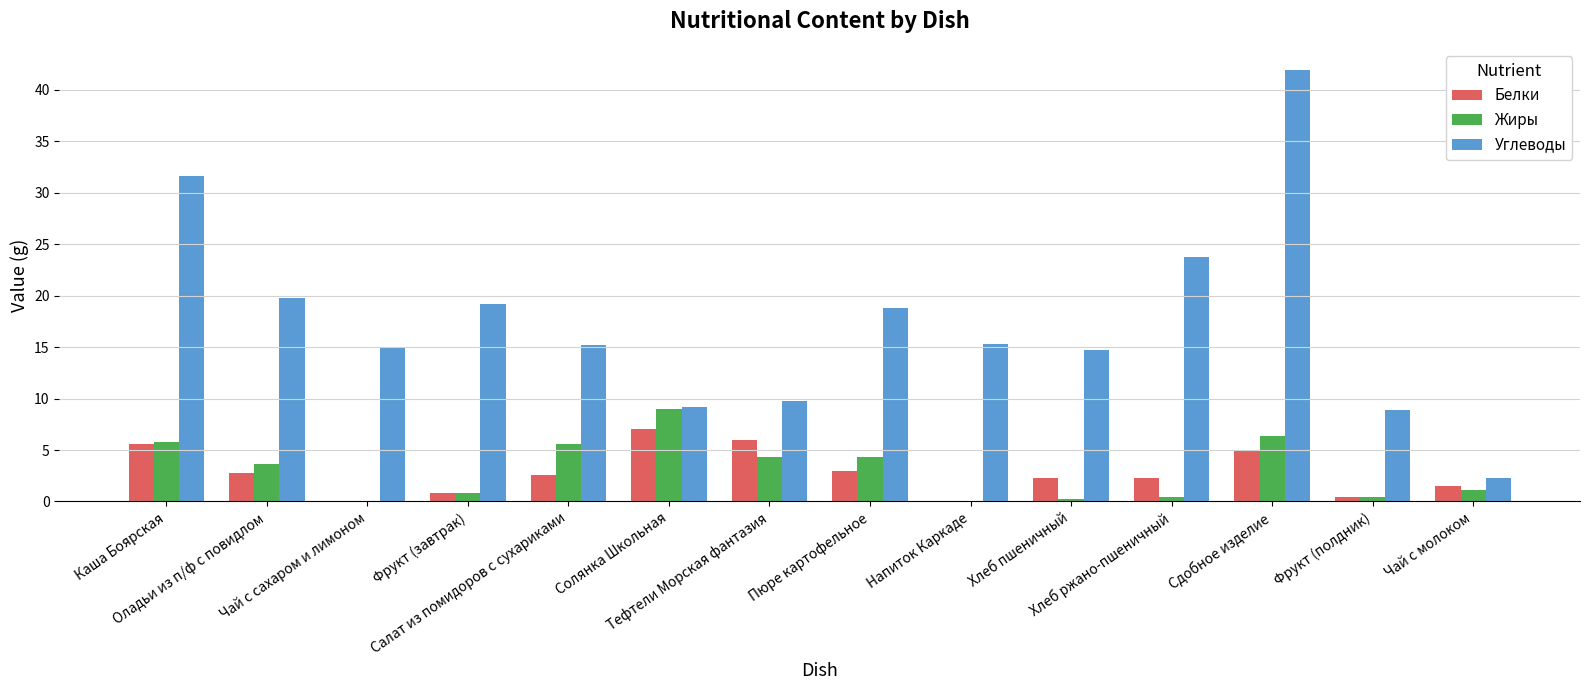

Which series has the largest total across all categories?

Углеводы